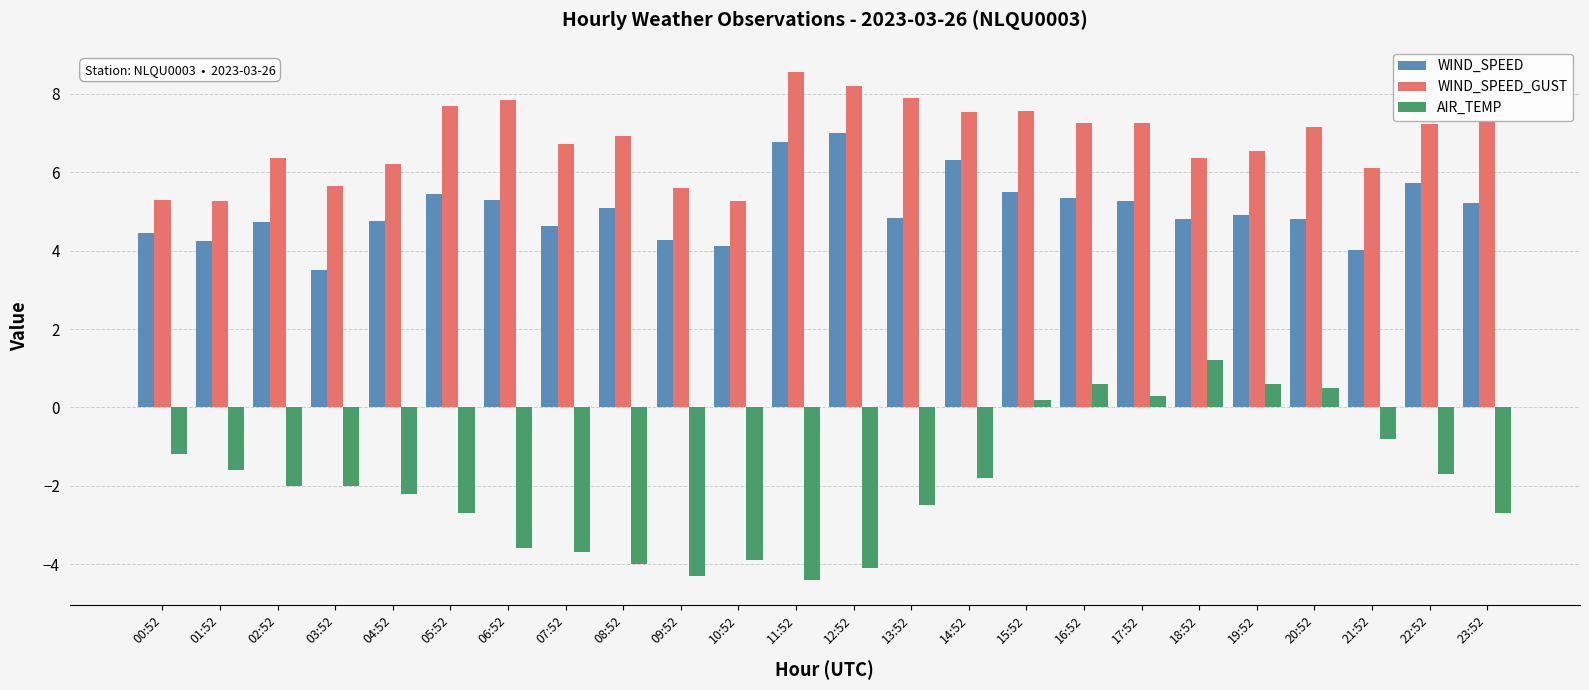

What is the lowest value of the WIND_SPEED series?

3.5